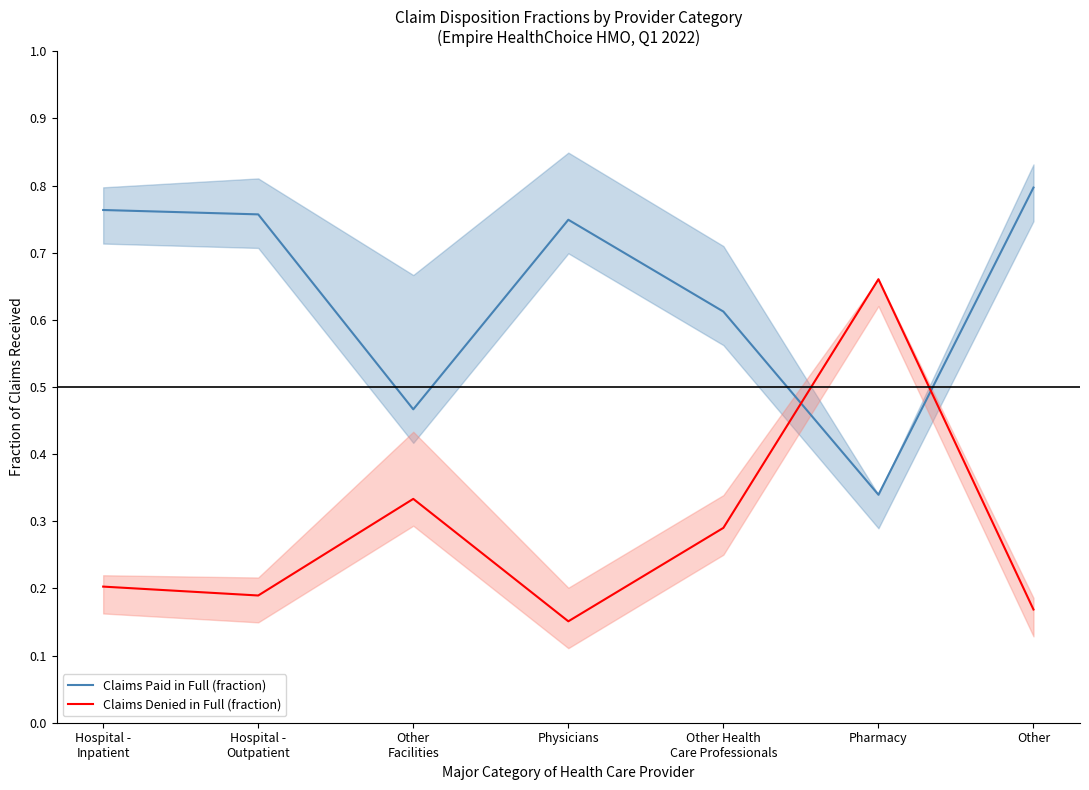

The value of Claims Paid in Full (fraction) at Other
Facilities is 0.2. True or false?

False